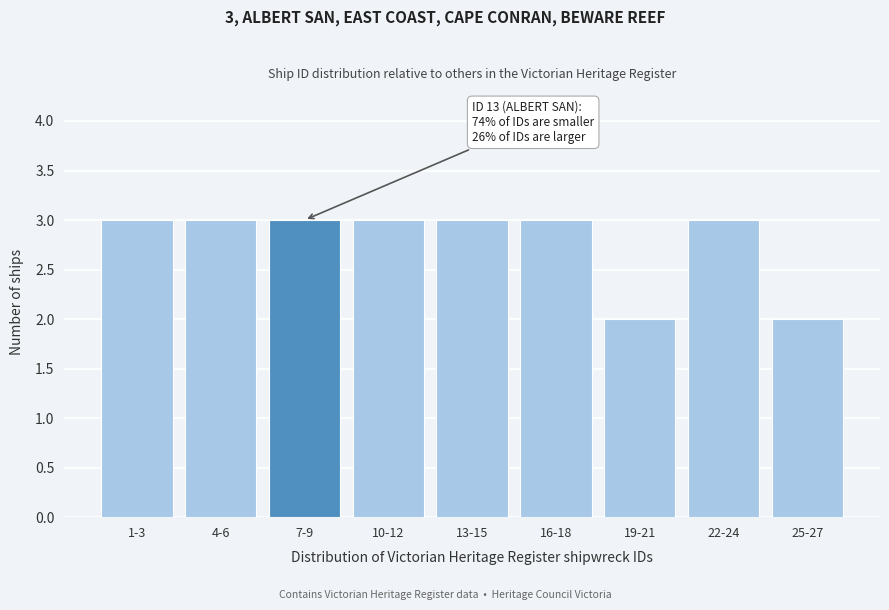

Reading left to right, extract all data points from this chart.

1-3=3	4-6=3	7-9=3	10-12=3	13-15=3	16-18=3	19-21=2	22-24=3	25-27=2